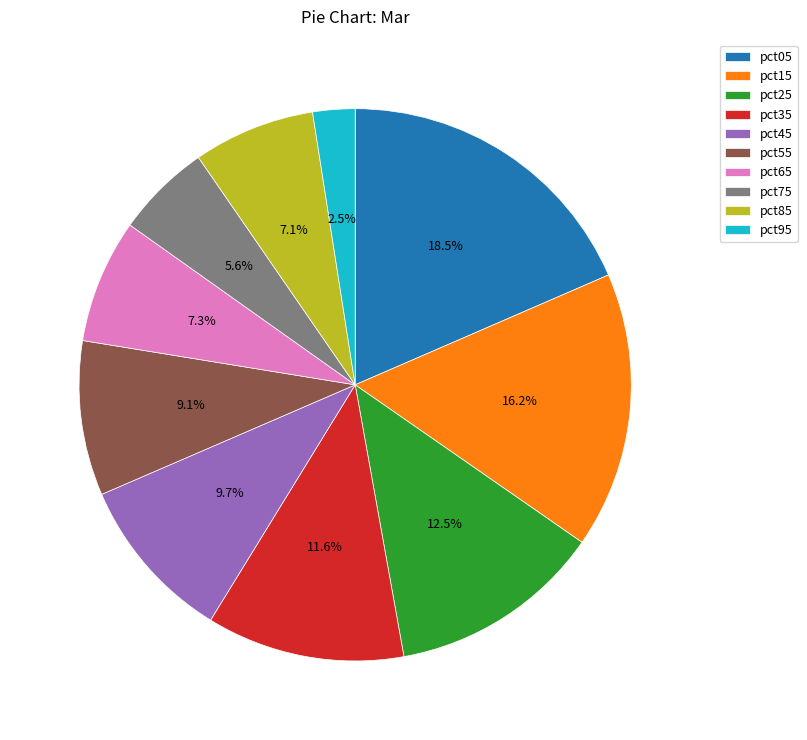

To the nearest percent, what is the average slice percentage?

10%